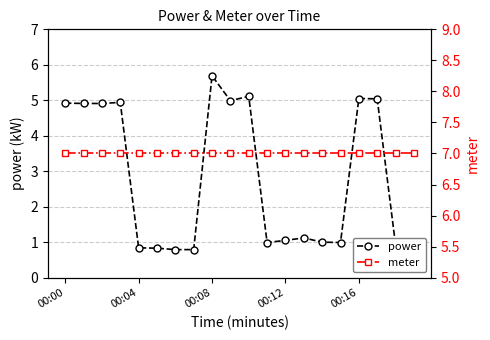

Count the power values in the range 0 to 4.

11